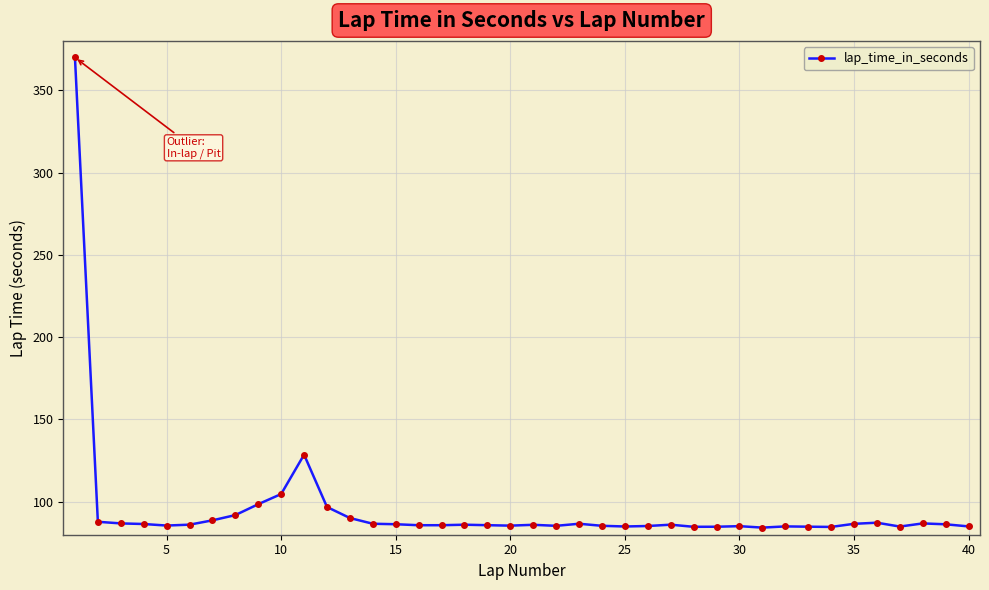

What is the difference between the maximum and minimum values?

285.6